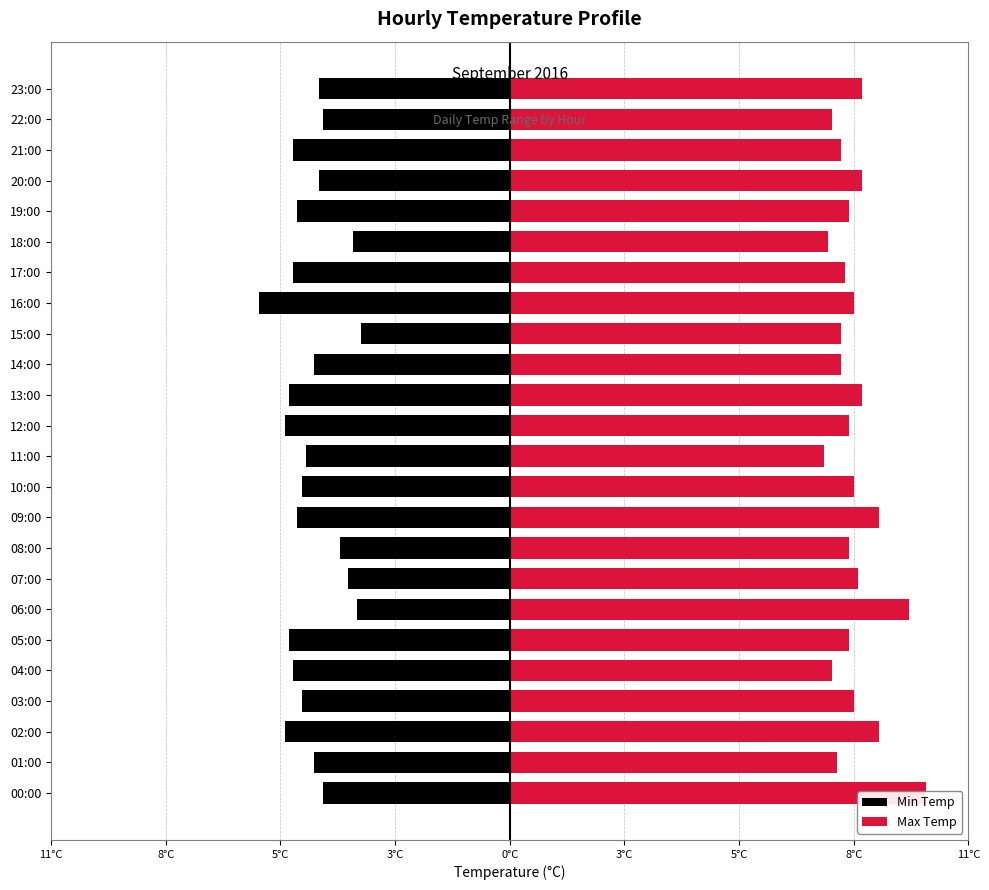

Are the bars horizontal?

Yes